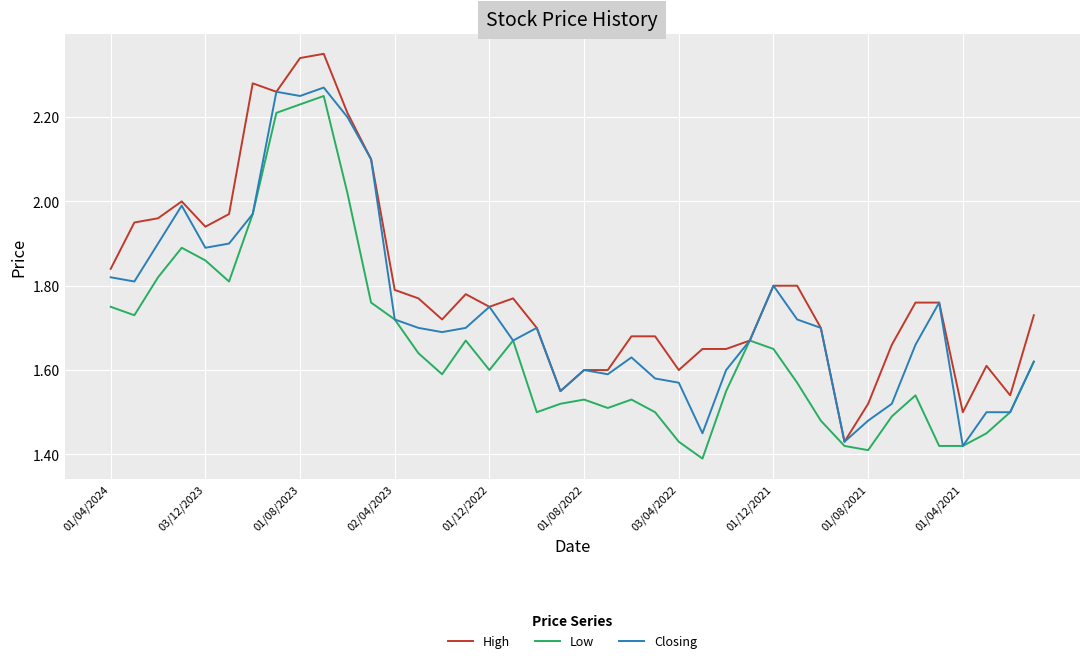

Which series has the largest total across all categories?

High